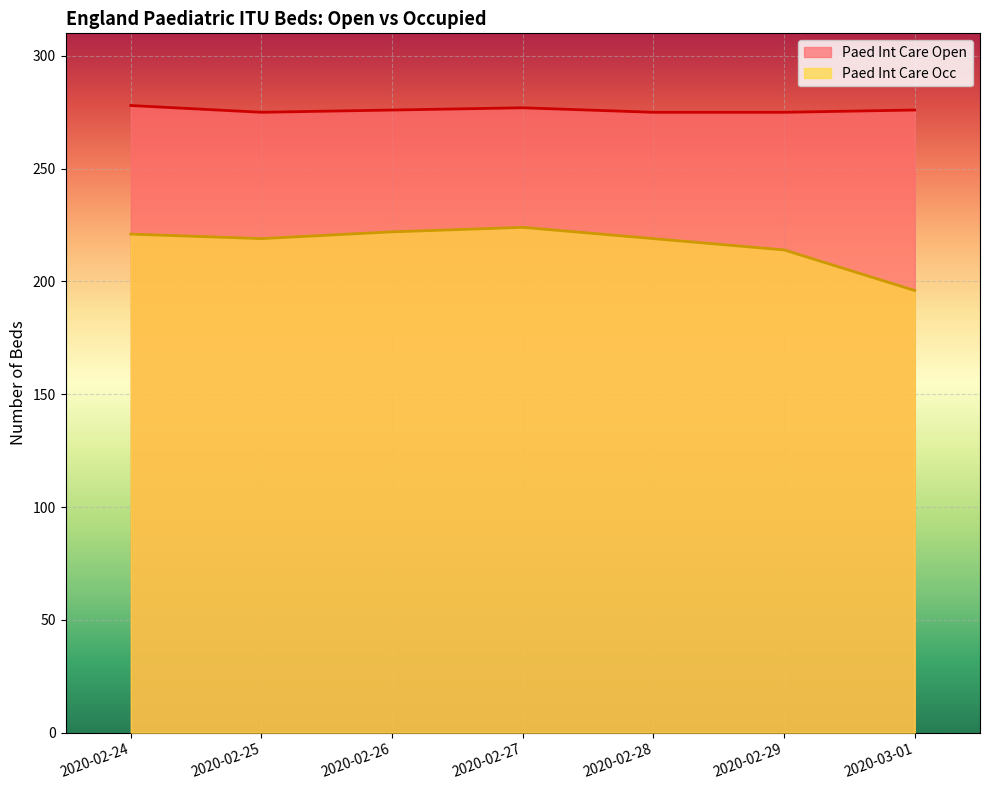

In Paed Int Care Open, how many points are higher than both neighbors (excluding endpoints)?

1